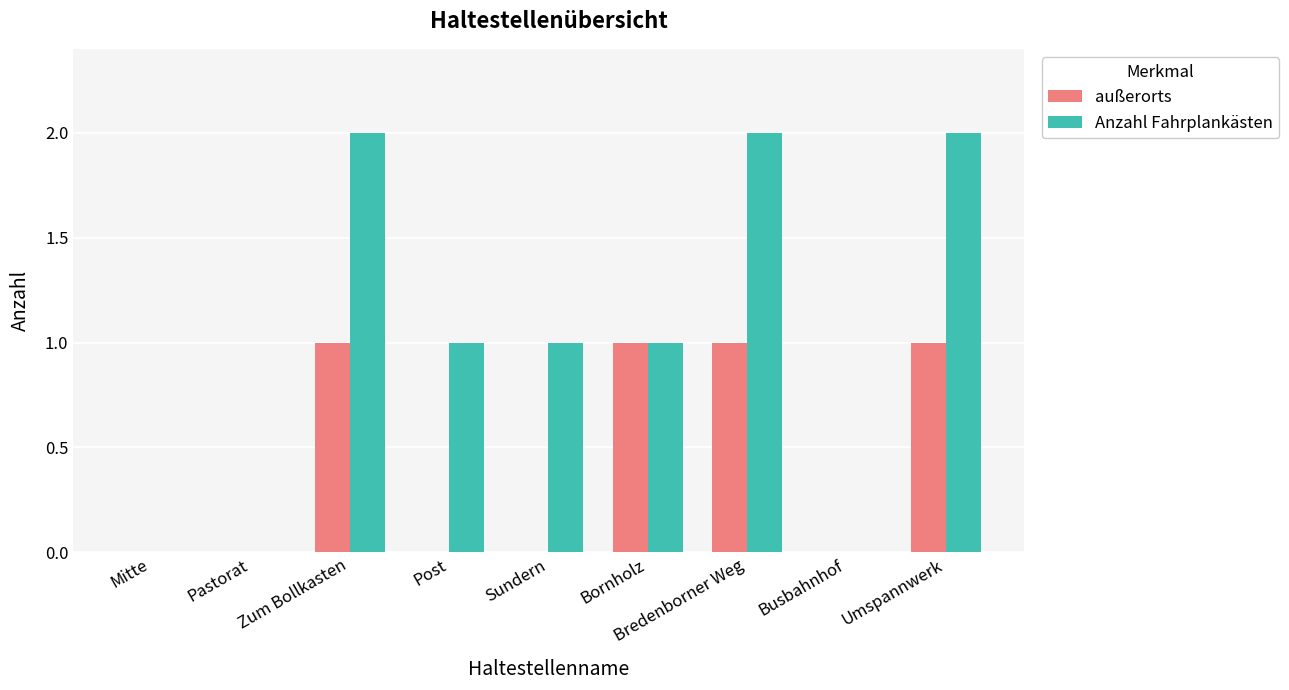

True or false: außerorts has a value of 1 at Bredenborner Weg.

True